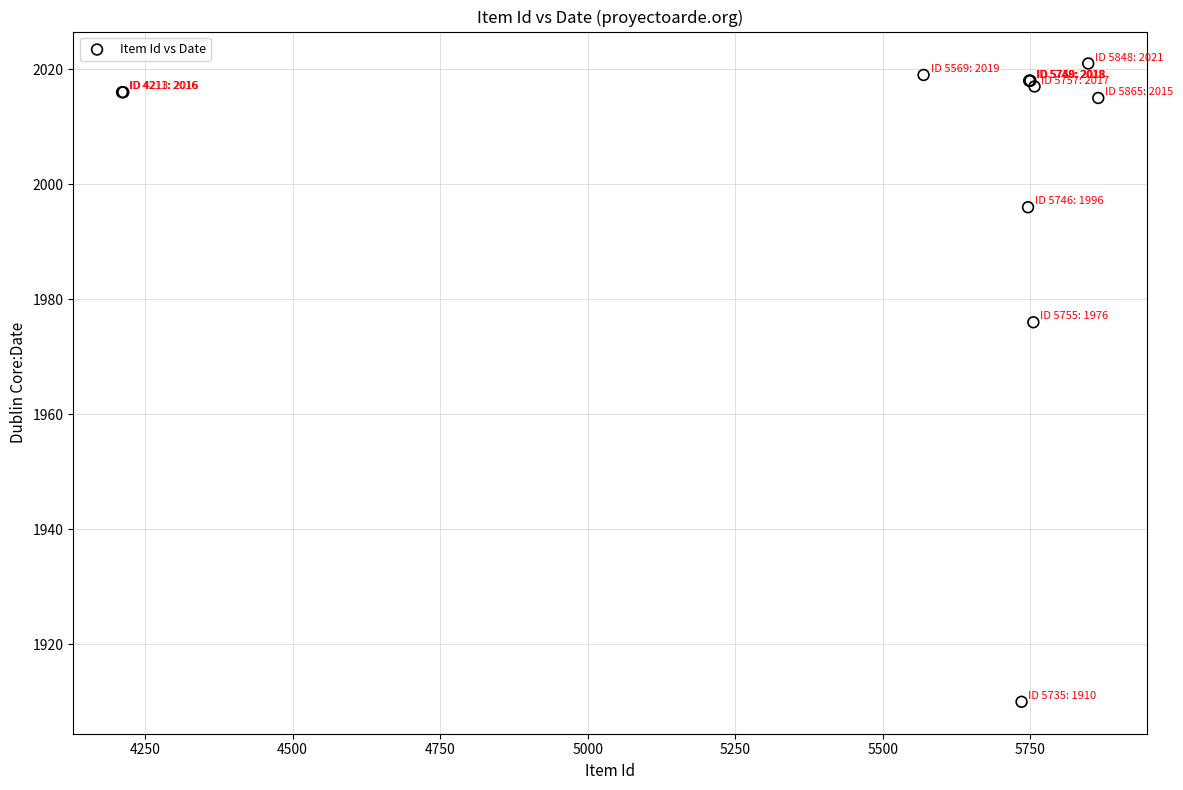

What Y value in the scatter plot is closest to 1965?

1976